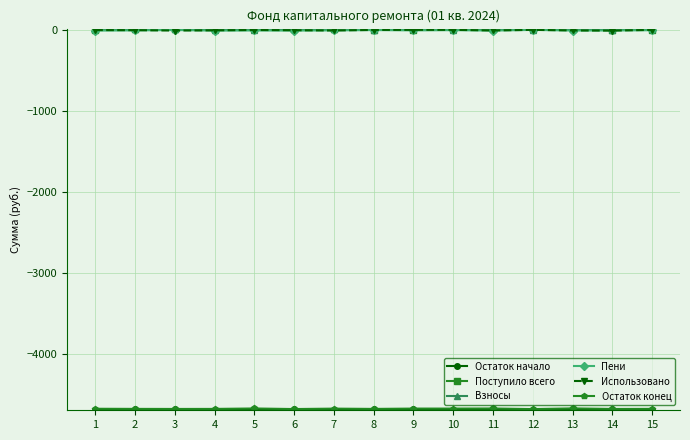

What is the average value of the Поступило всего series?

10.0